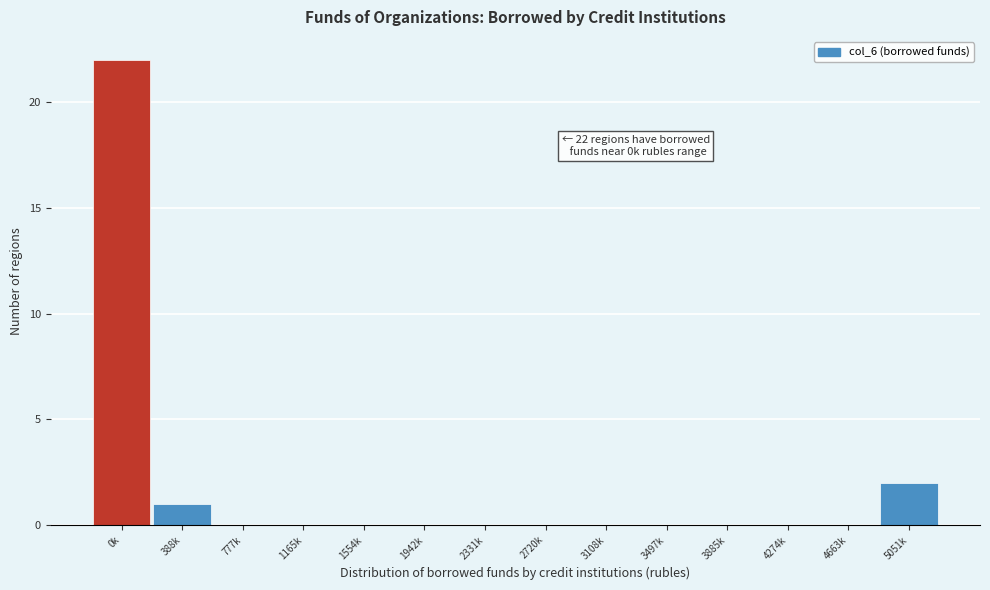

Reading left to right, what are all the values shown in this chart?

0k=22	388k=1	777k=0	1165k=0	1554k=0	1942k=0	2331k=0	2720k=0	3108k=0	3497k=0	3885k=0	4274k=0	4663k=0	5051k=2